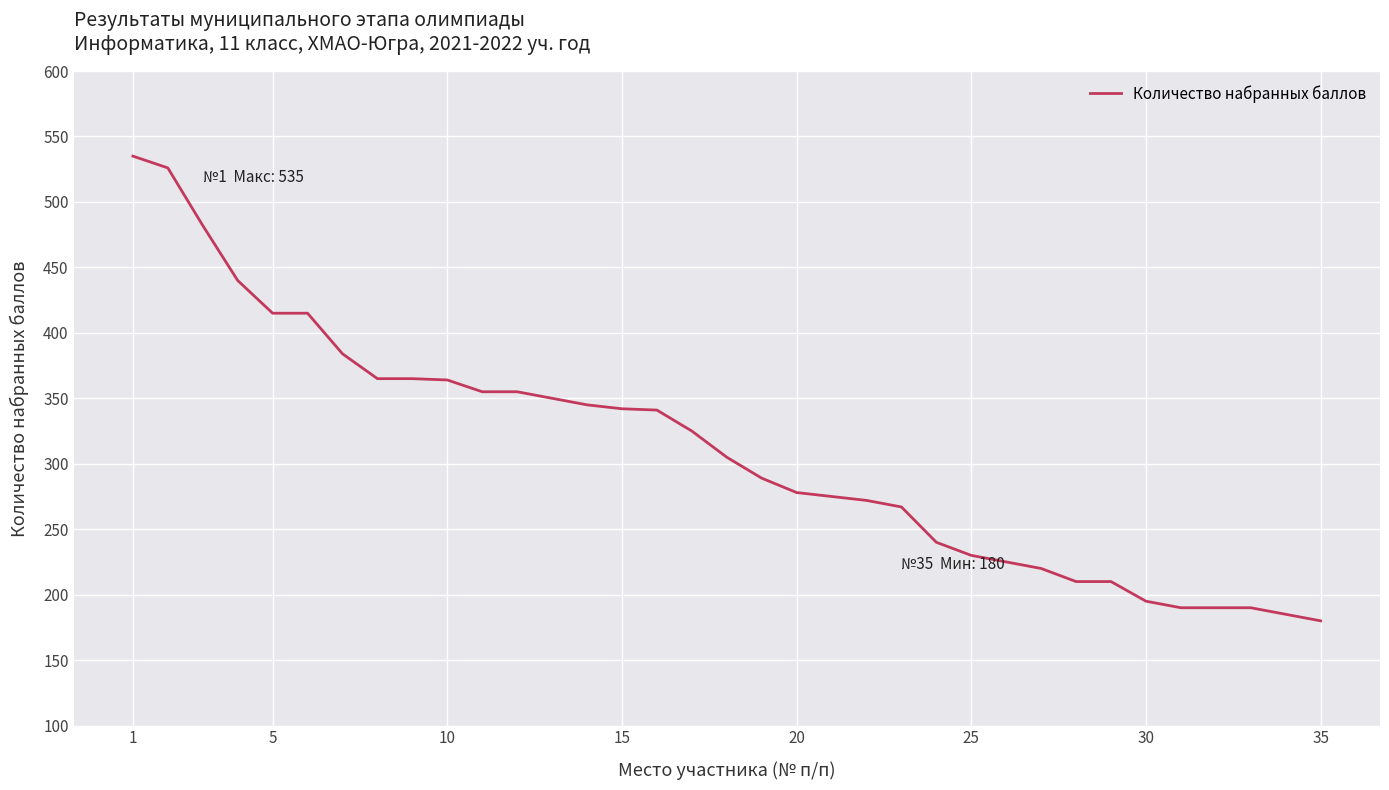

What is the difference between the maximum and minimum values?

355